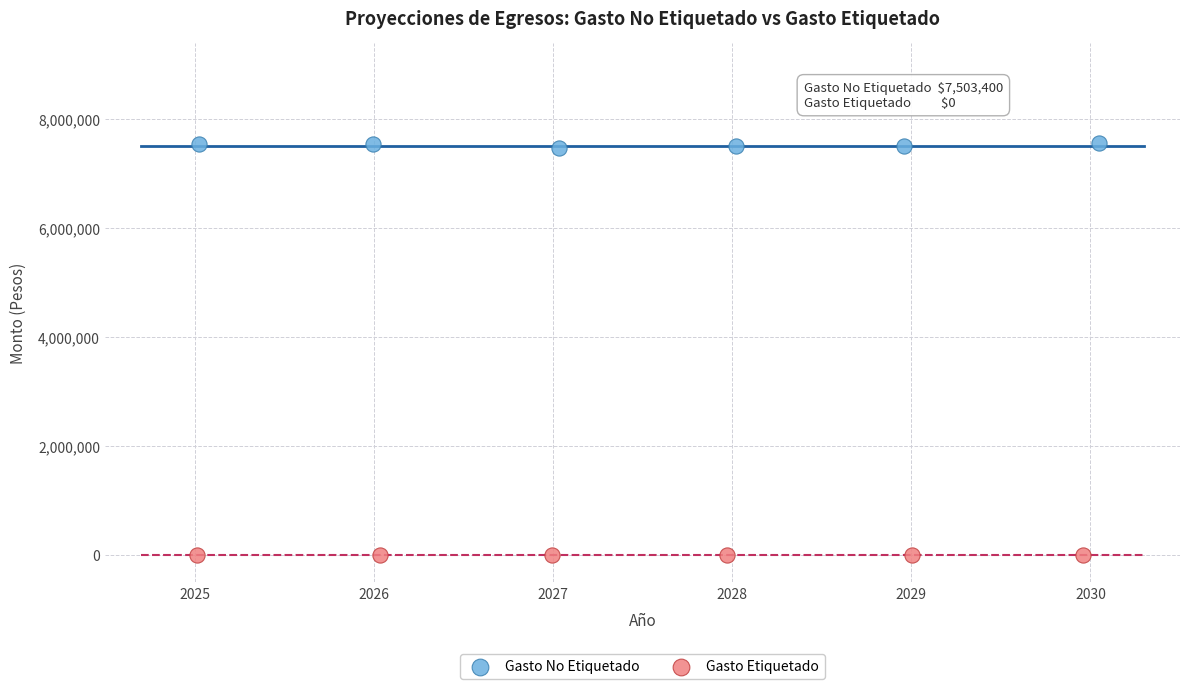

Which series reaches the minimum Y coordinate?

Gasto Etiquetado